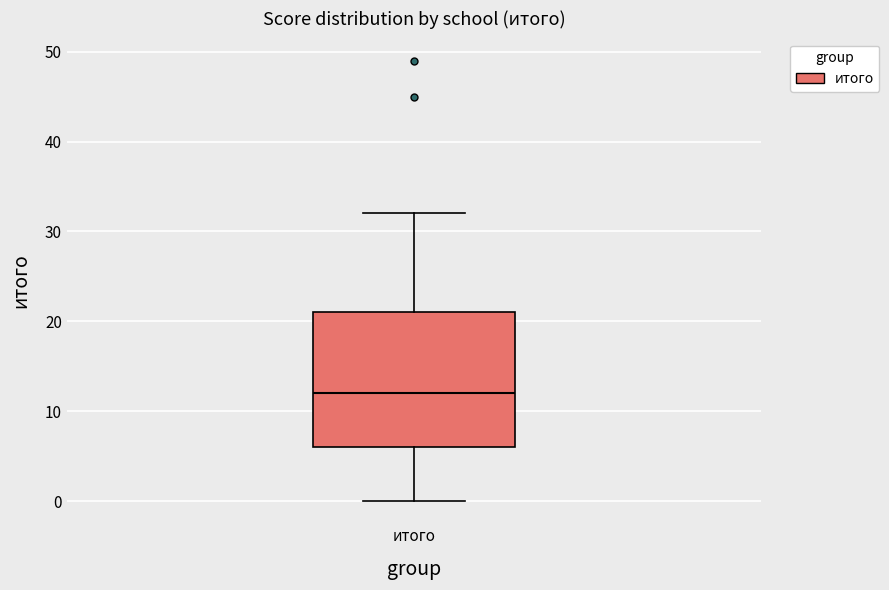

Read this box plot against the y-axis: the position of the median line, the range covered by the box, and the ends of both whiskers. The values are not printed on the chart, so give them approximately, as read against the axis.

median 12, box 6 to 21, whiskers 0 to 32